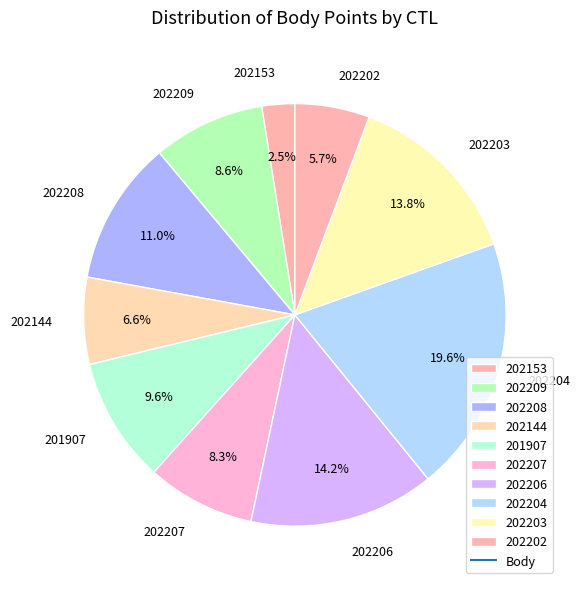

Which category has the smallest portion of the pie?

202153